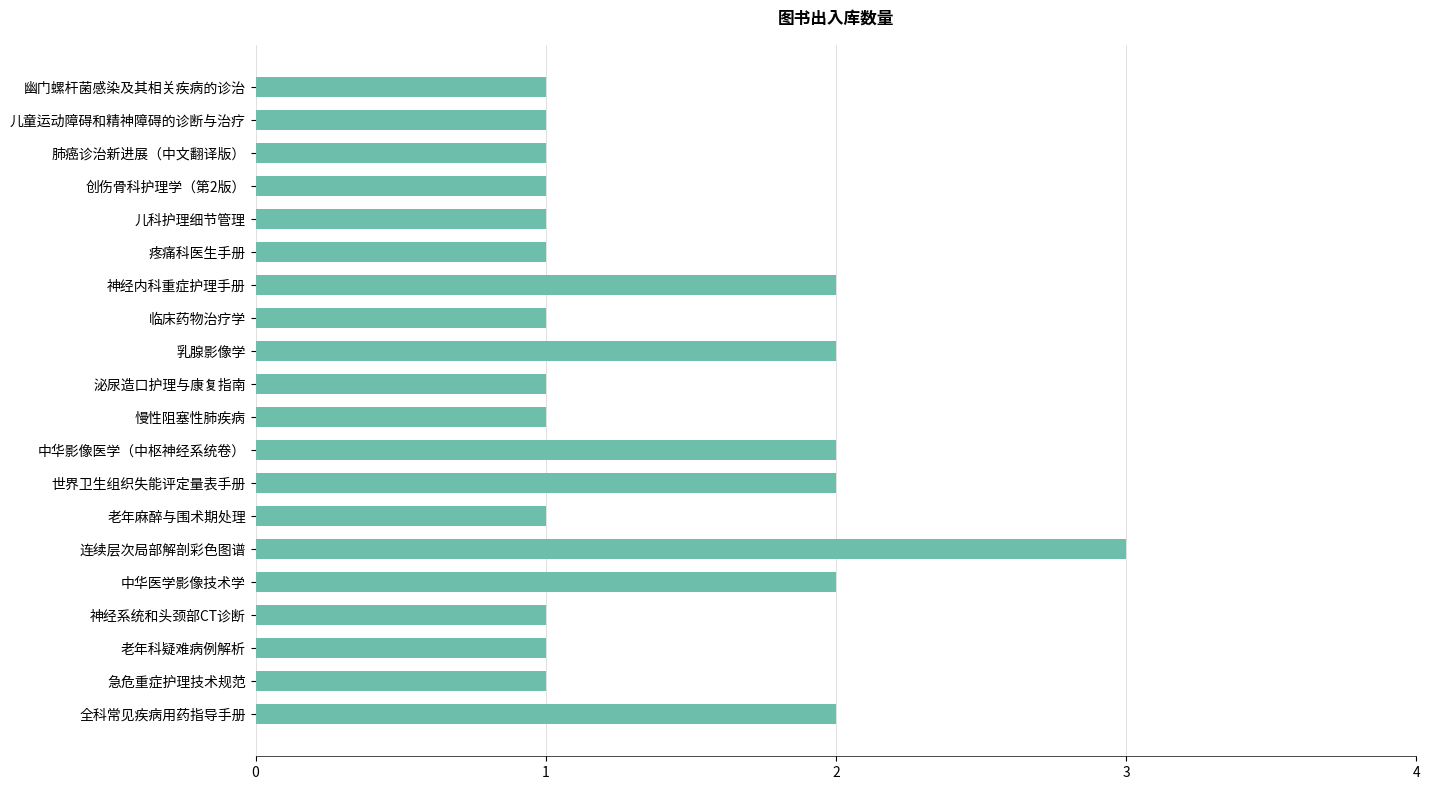

Count the number of data series in this chart.

1